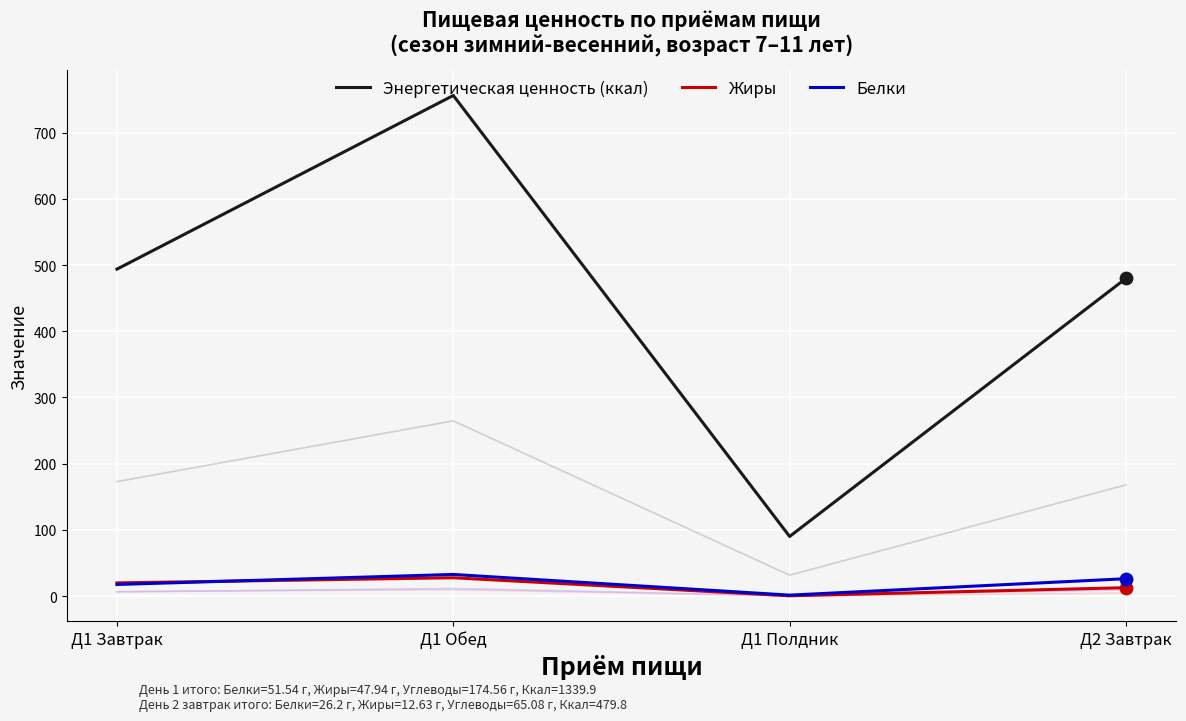

Which series has the largest total across all categories?

Энергетическая ценность (ккал)